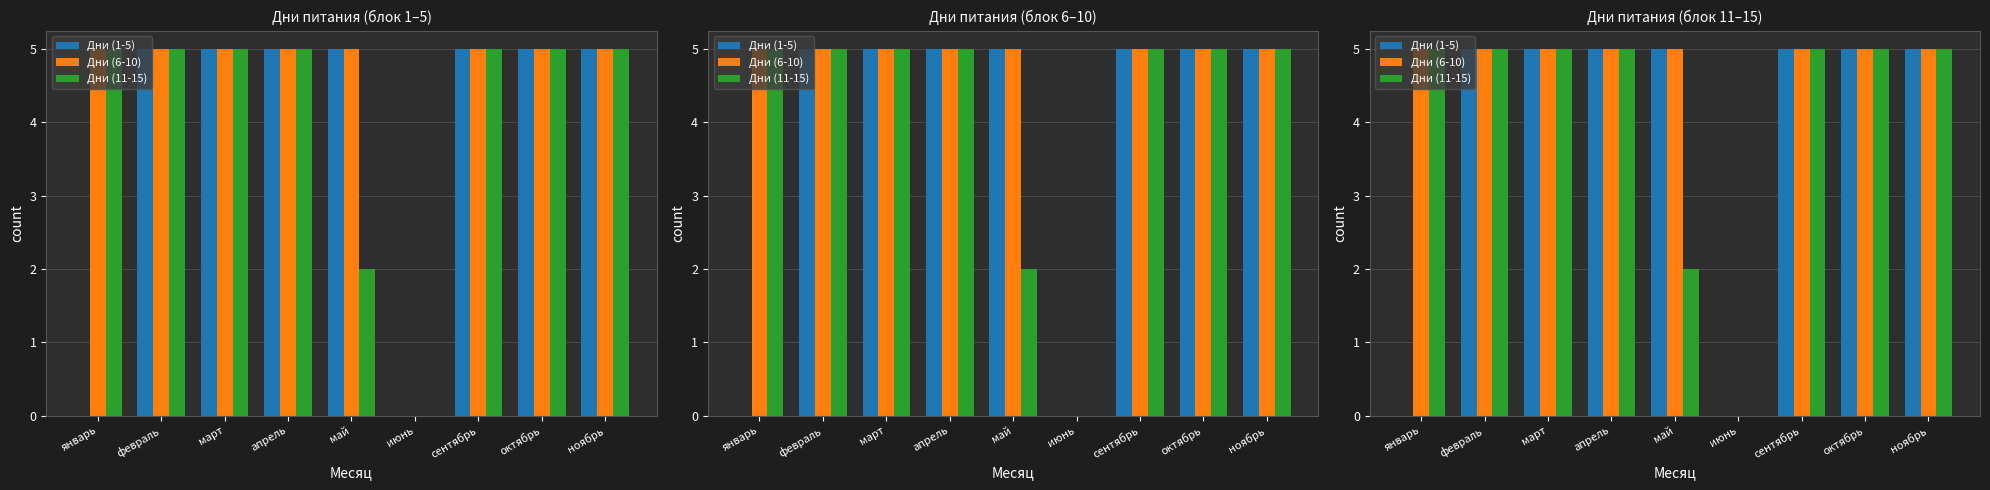

At how many categories does at least one series exceed 2?

8